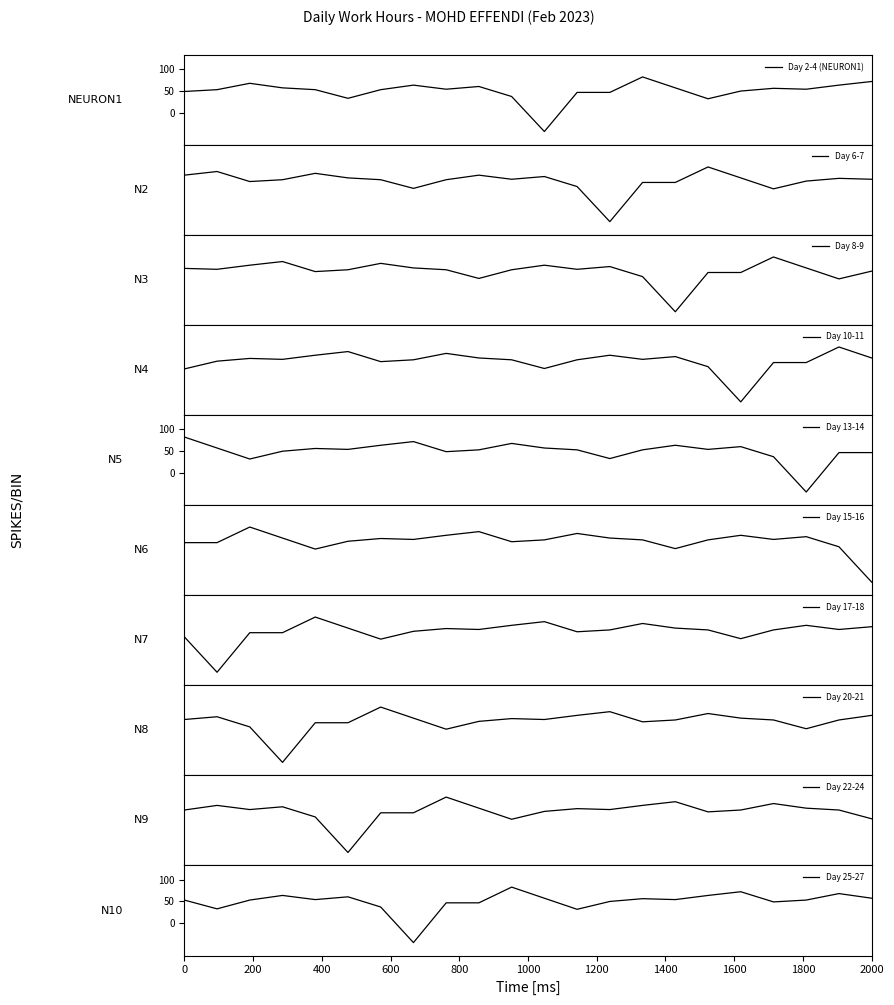

What is the average value?

9.1